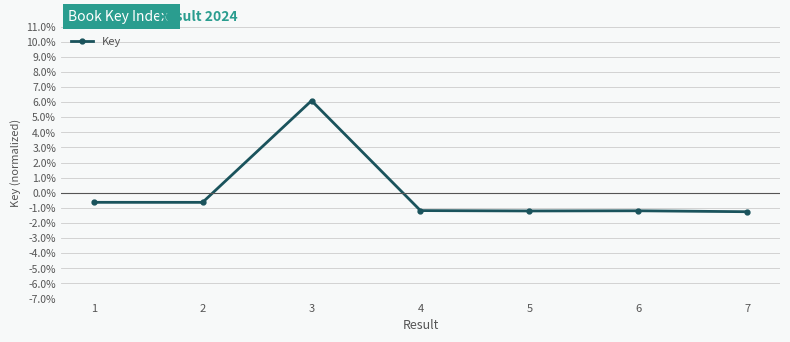

What is the value of the 7th point from the left?

-1.3